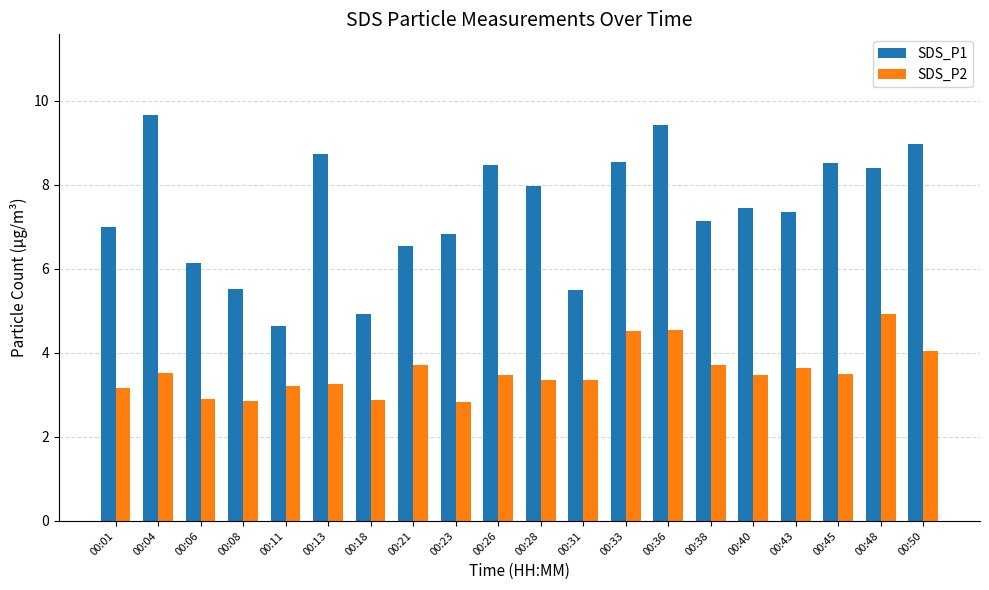

List the series in order of their overall mean, highest first.

SDS_P1, SDS_P2